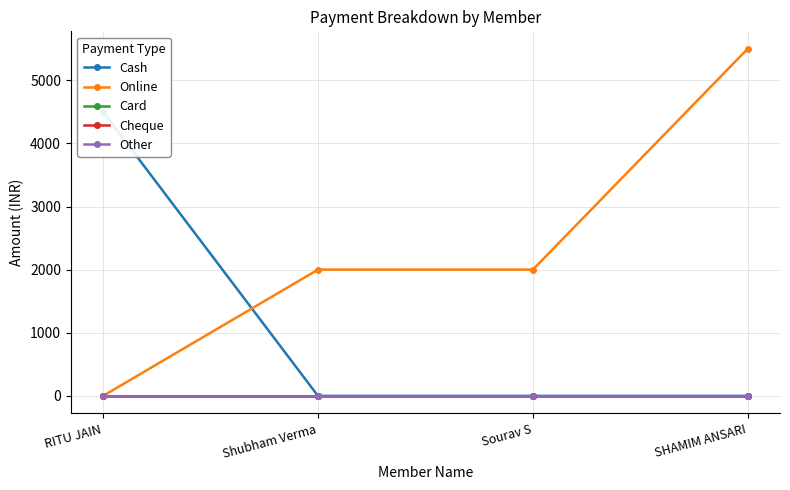

True or false: Other and Online cross at least once.

False